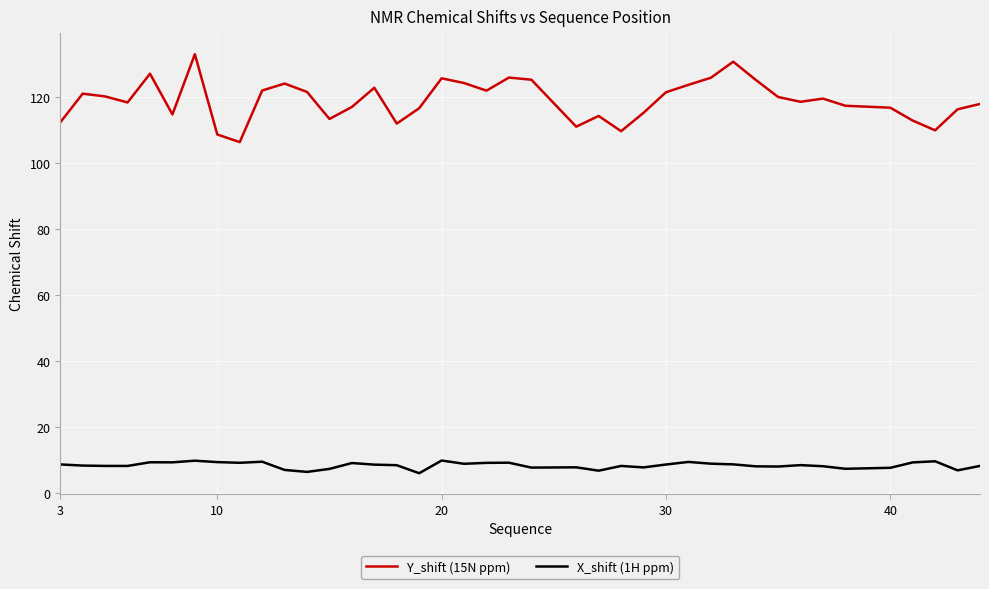

What is the lowest value of the X_shift (1H ppm) series?

5.9